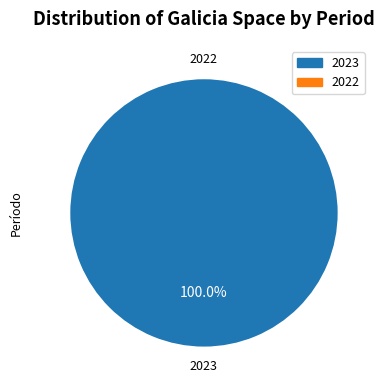

Is 2022 the majority of the pie?

No